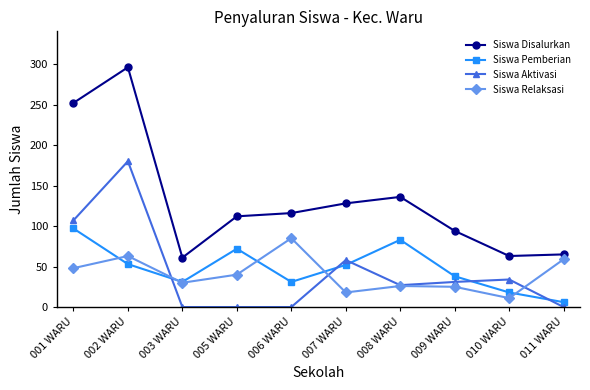

How many values in the Siswa Aktivasi series are below 31?

5